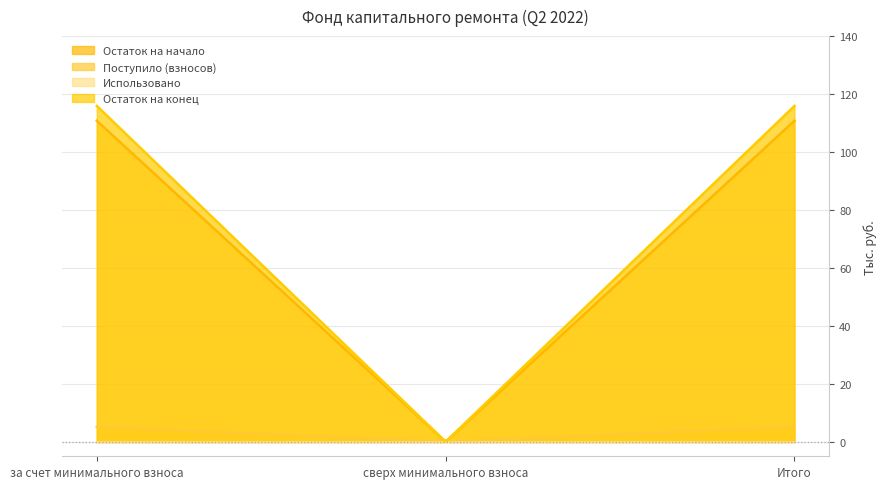

Where does the Поступило (взносов) series first go above 5?

за счет минимального взноса